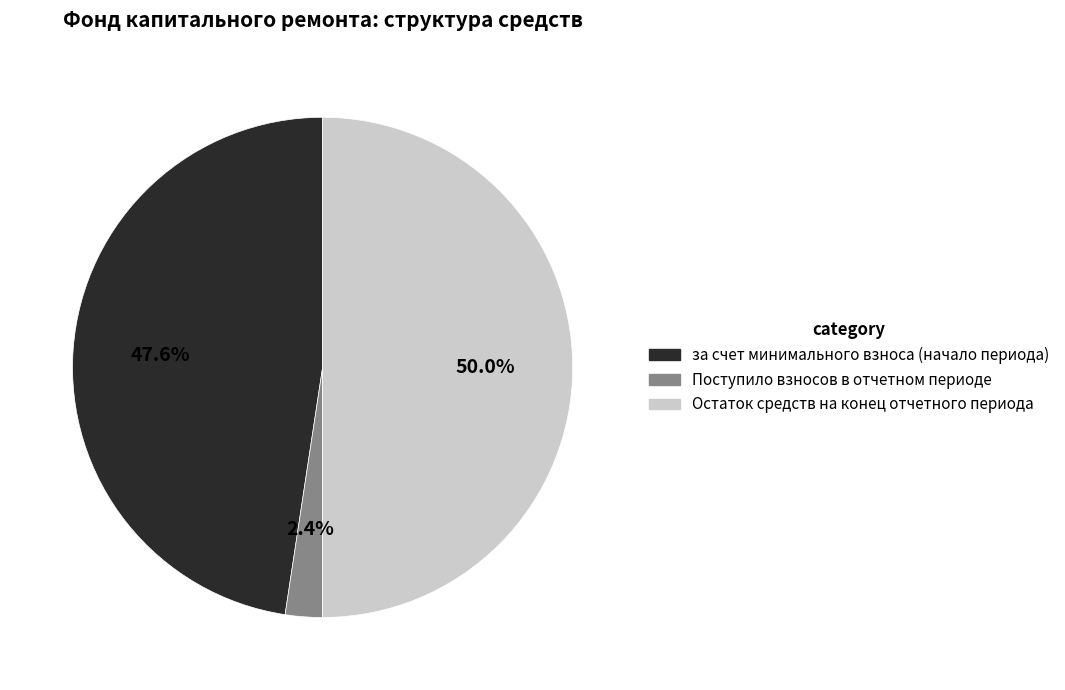

How many segments does this pie chart have?

3